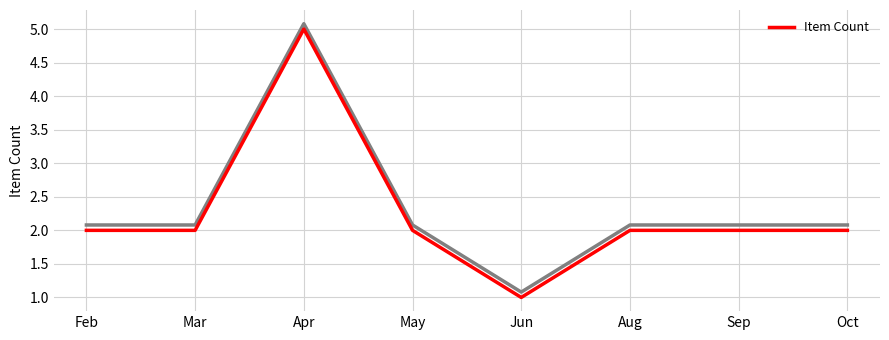

Rank the categories by value from lowest to highest.

Jun, Feb, Mar, May, Aug, Sep, Oct, Apr